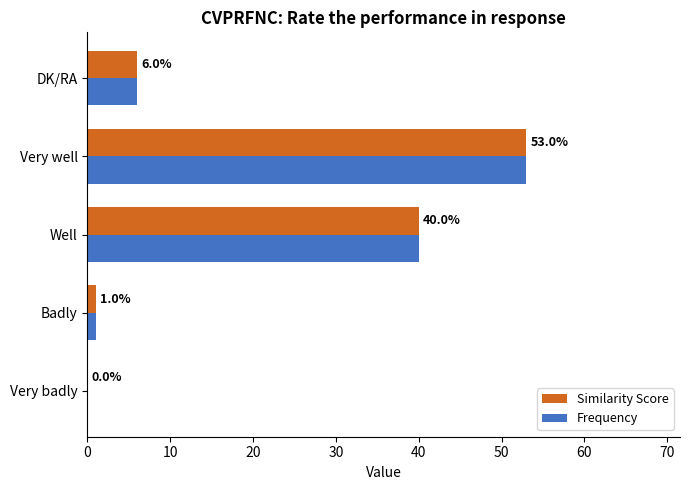

The value of Frequency at DK/RA is 11. True or false?

False